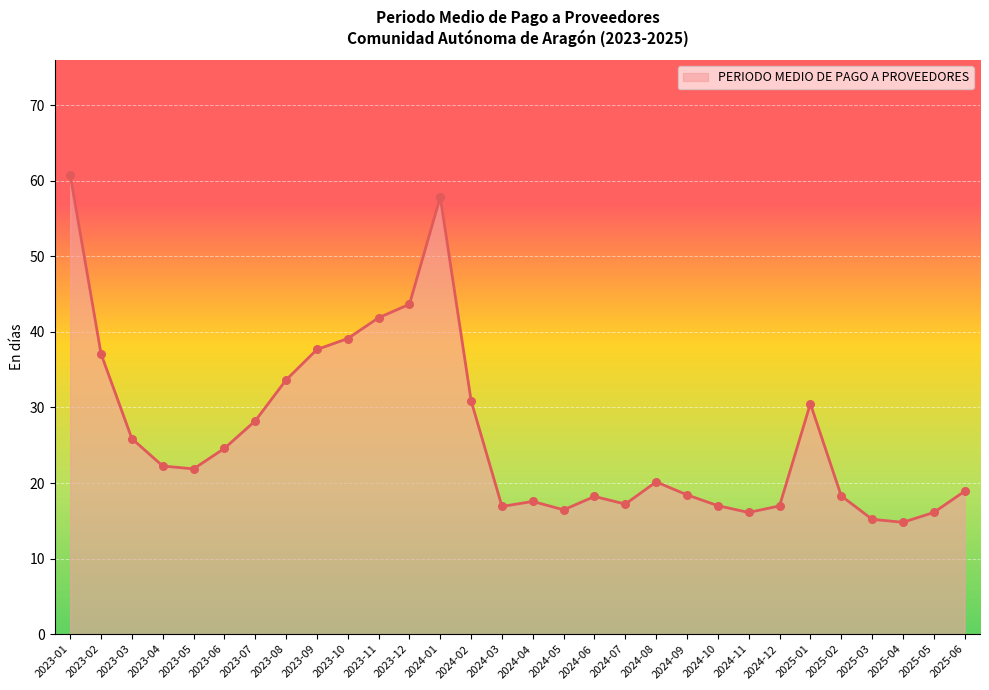

Between 2024-12 and 2024-08, which is larger?

2024-08